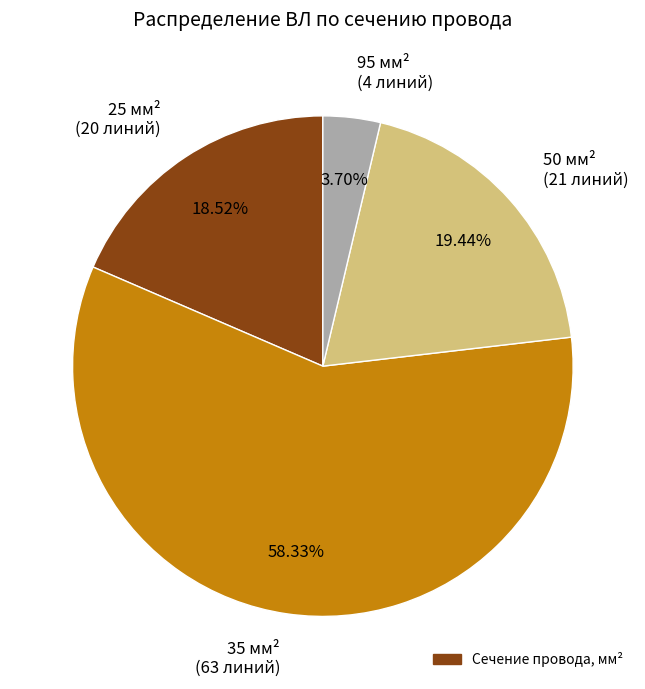

To the nearest percent, what is the difference between the 50 and 35 slice percentages?

39%